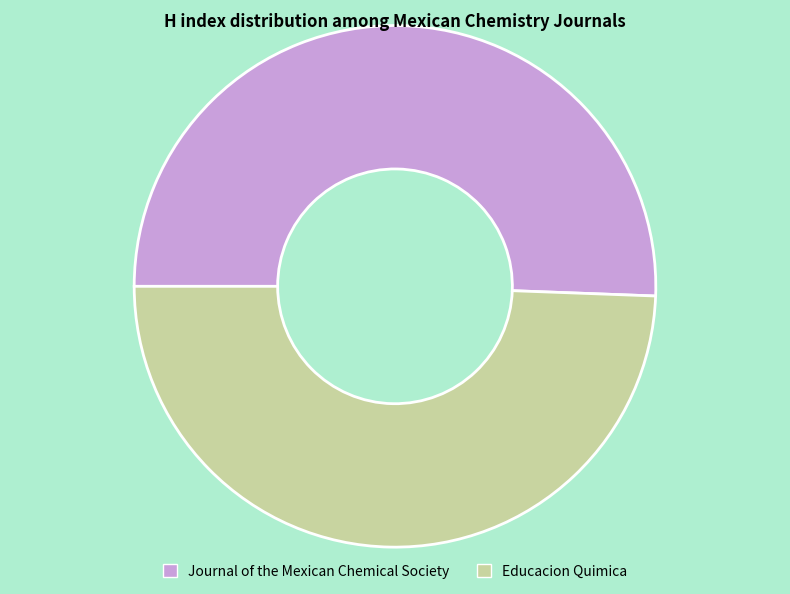

Between Educacion Quimica and Journal of the Mexican Chemical Society, which is larger?

Journal of the Mexican Chemical Society